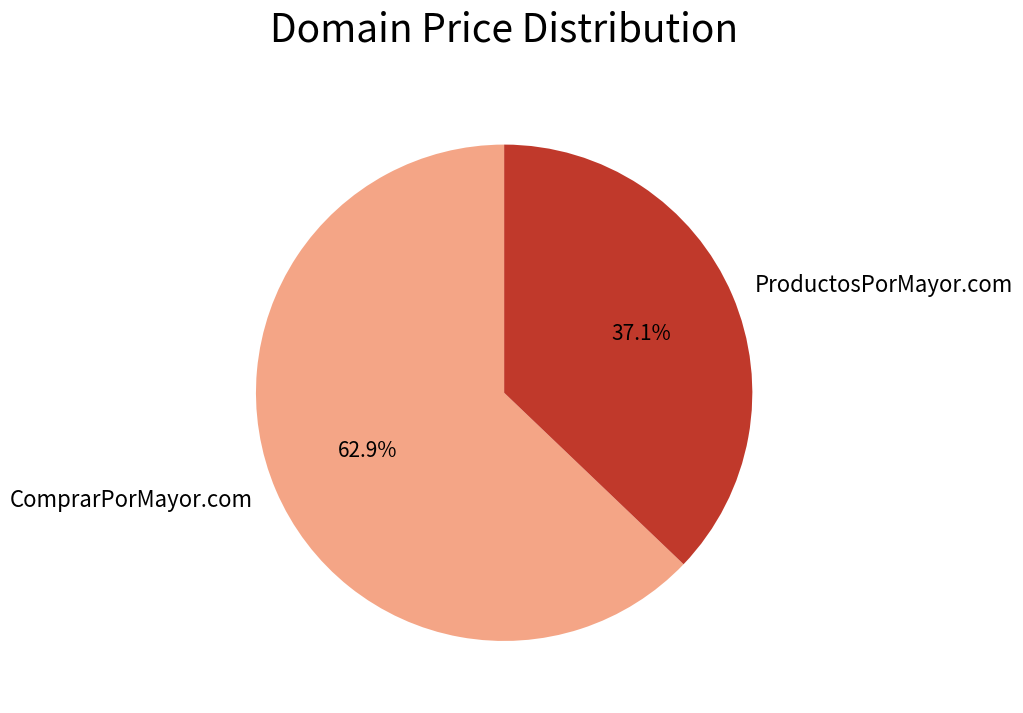

Combined, do ComprarPorMayor.com and ProductosPorMayor.com account for over 50%?

Yes